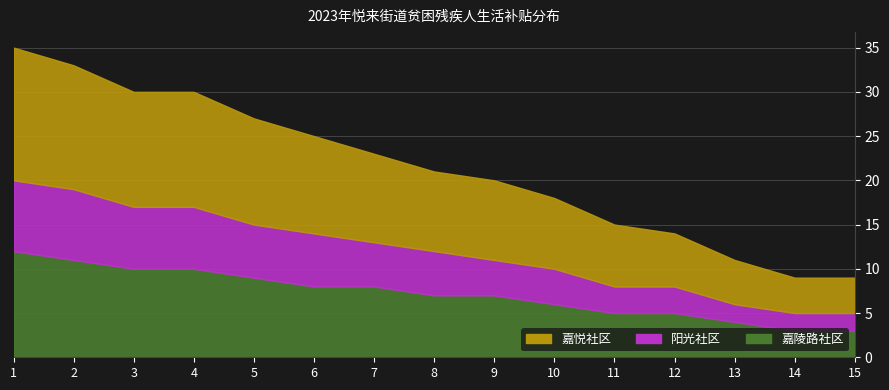

What is the difference between the maximum and second lowest values in the 阳光社区 series?

6